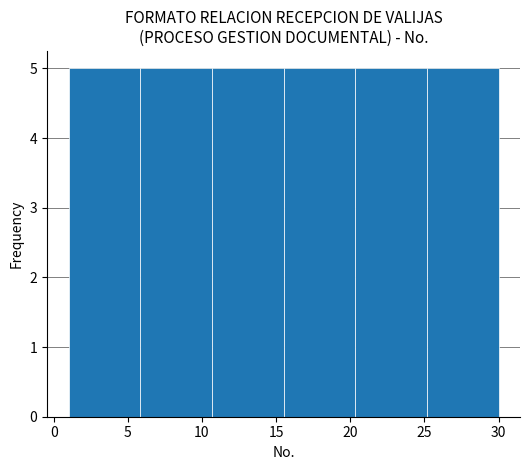

Reading left to right, transcribe this chart: for each bar, give the range it covers on the x-axis and its height. Neither the bar edges nor the heights are printed on the chart, so give them approximately, as read against the axes.

1.0 to 6.0: 5
6.0 to 10.5: 5
10.5 to 15.5: 5
15.5 to 20.5: 5
20.5 to 25.0: 5
25.0 to 30.0: 5